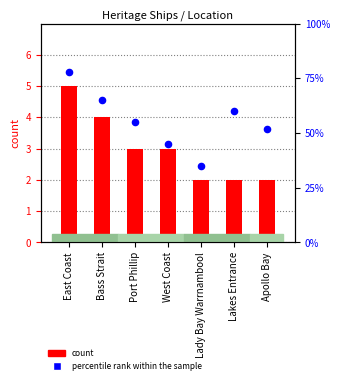

Which series has the largest Y range (max minus min)?

percentile rank within the sample